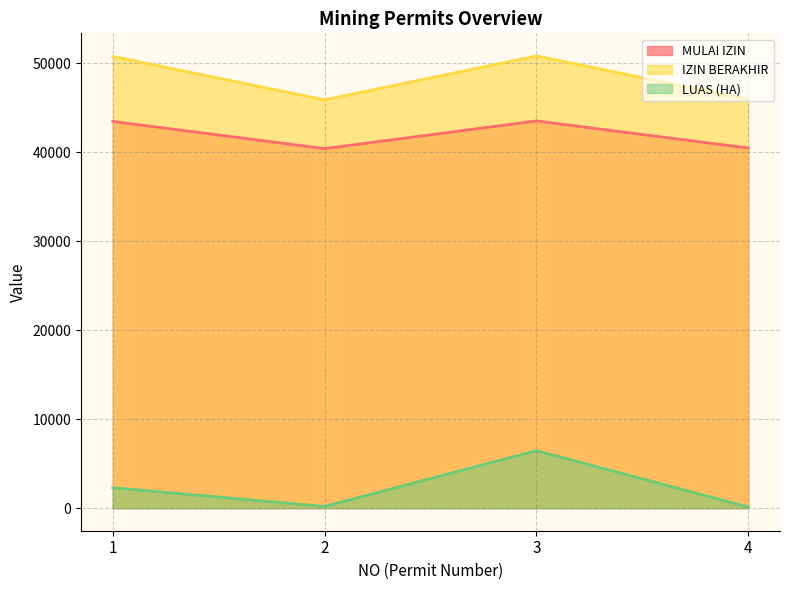

At 2, list the series in order from largest to smallest.

IZIN BERAKHIR, MULAI IZIN, LUAS (HA)